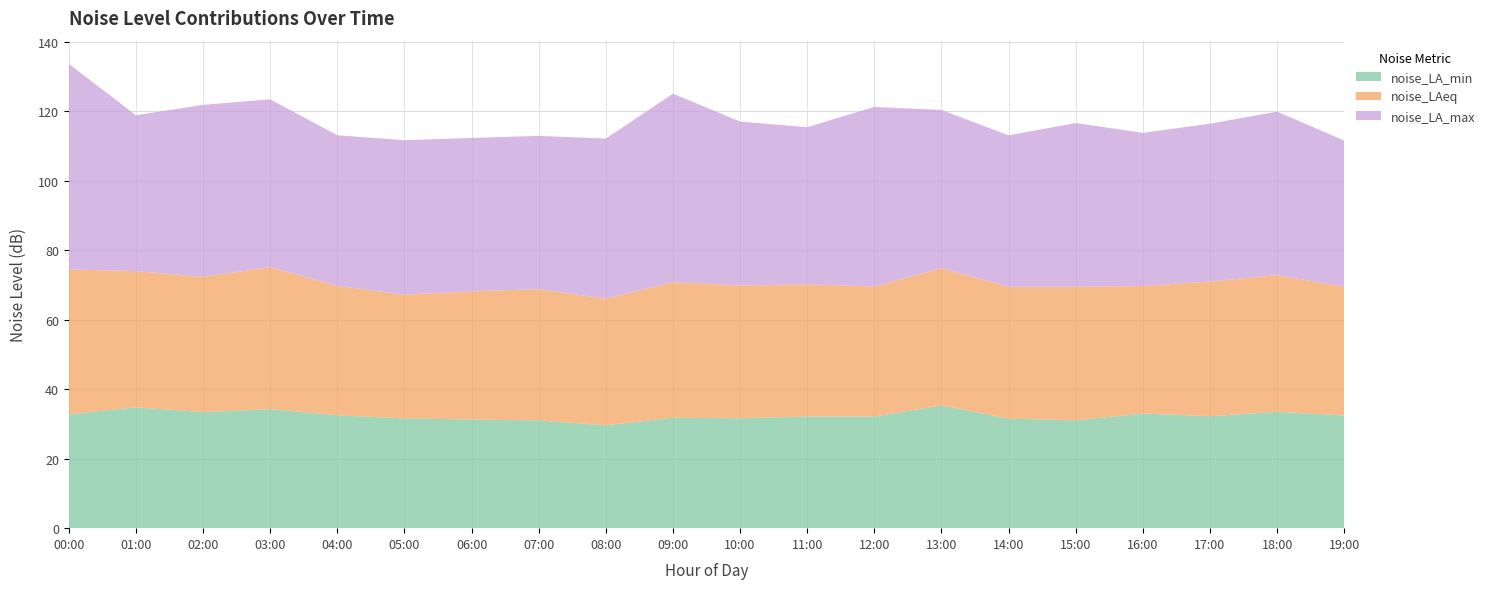

Reading left to right, transcribe all the data shown in this chart.

noise_LA_min: 00:00=32.7	01:00=34.8	02:00=33.4	03:00=34.3	04:00=32.5	05:00=31.6	06:00=31.3	07:00=31.0	08:00=29.6	09:00=31.8	10:00=31.6	11:00=32.1	12:00=32.1	13:00=35.4	14:00=31.6	15:00=31.1	16:00=33.0	17:00=32.2	18:00=33.5	19:00=32.5
noise_LAeq: 00:00=41.8	01:00=39.2	02:00=39.0	03:00=40.9	04:00=37.2	05:00=35.6	06:00=36.9	07:00=37.8	08:00=36.5	09:00=39.0	10:00=38.2	11:00=38.0	12:00=37.5	13:00=39.5	14:00=38.0	15:00=38.4	16:00=36.7	17:00=38.8	18:00=39.4	19:00=37.1
noise_LA_max: 00:00=59.2	01:00=44.9	02:00=49.5	03:00=48.3	04:00=43.4	05:00=44.5	06:00=44.2	07:00=44.1	08:00=46.1	09:00=54.3	10:00=47.2	11:00=45.3	12:00=51.7	13:00=45.6	14:00=43.6	15:00=47.2	16:00=44.1	17:00=45.5	18:00=47.0	19:00=42.1